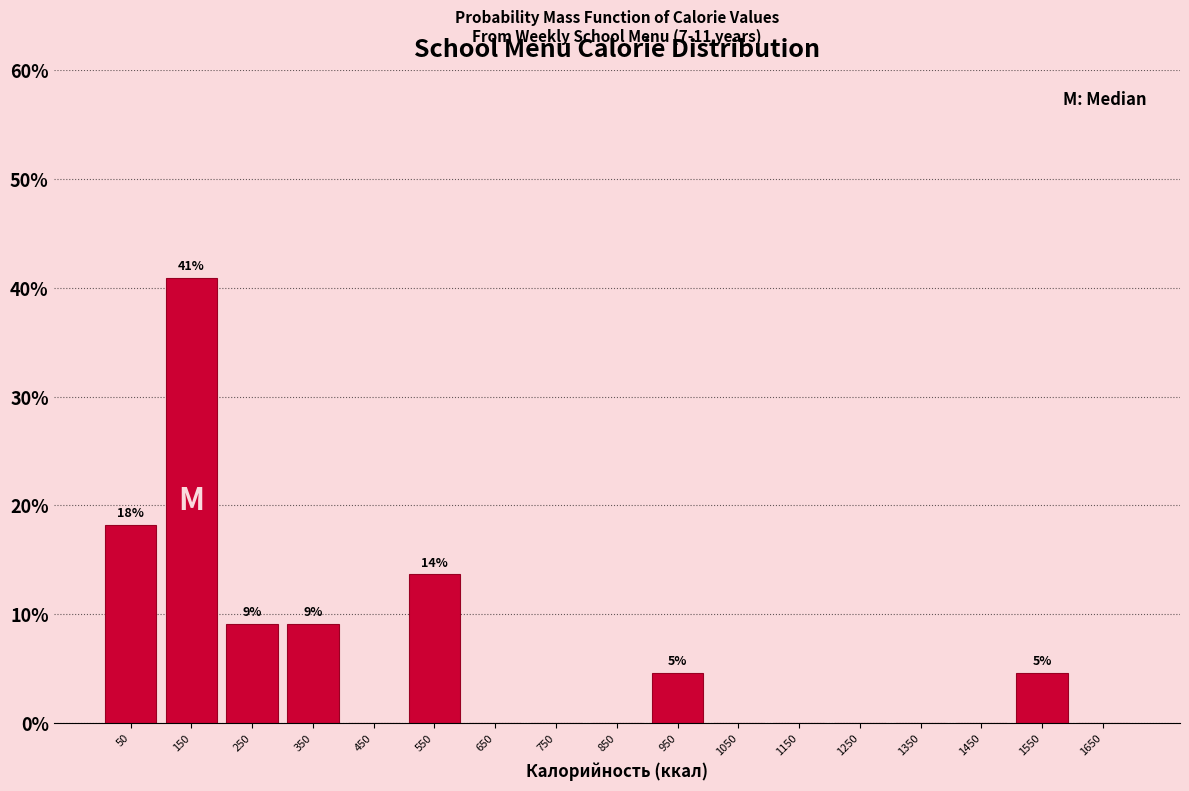

Which range on the x-axis has the tallest bar?

100 to 200